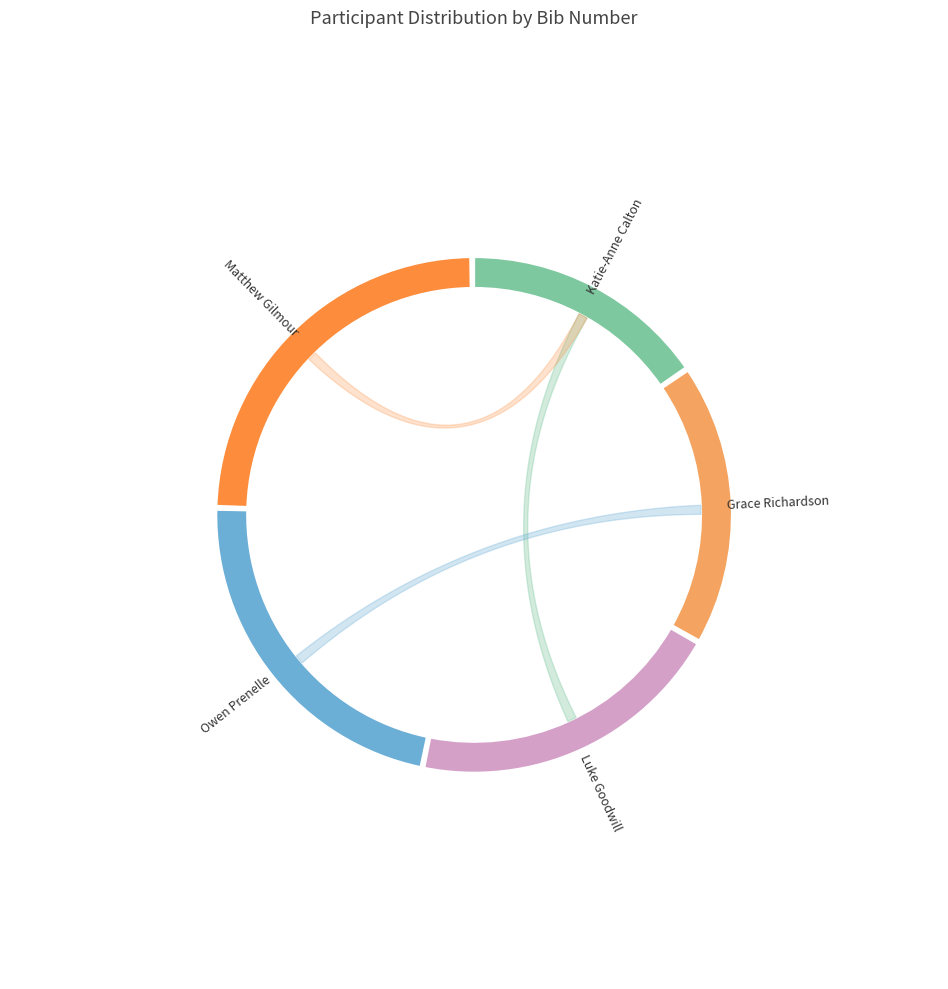

What portion of the pie excludes Luke Goodwill?

80.0%